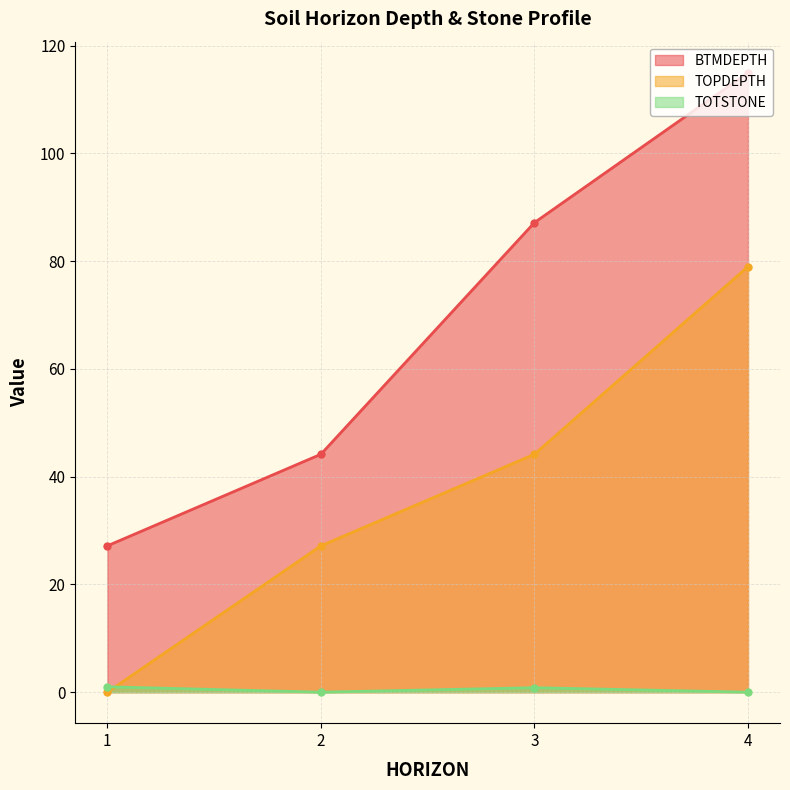

Which category has the highest value across all series?

4